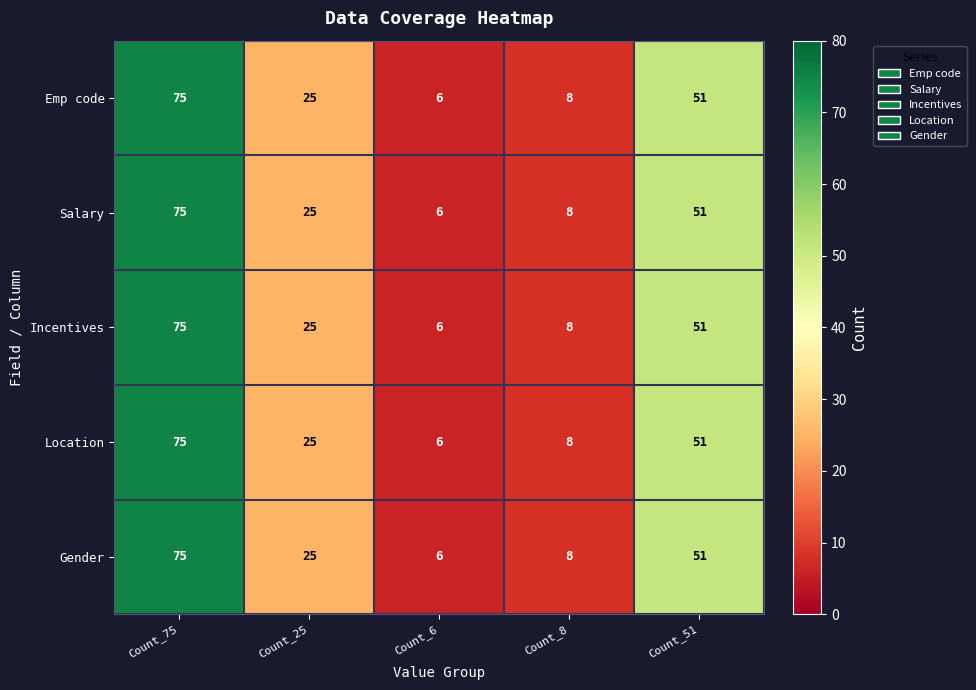

How many series are shown in this chart?

5